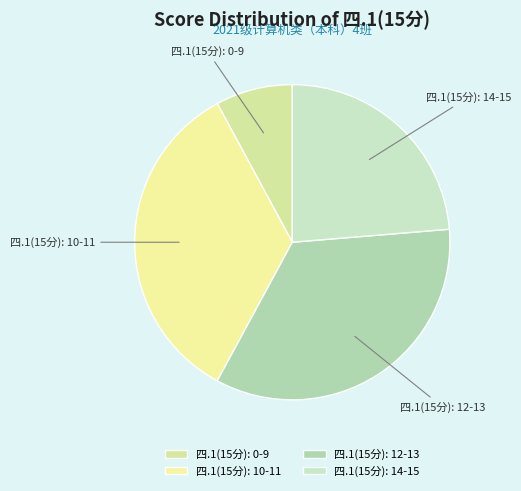

Does 四.1(15分): 14-15 represent more than half of the total?

No